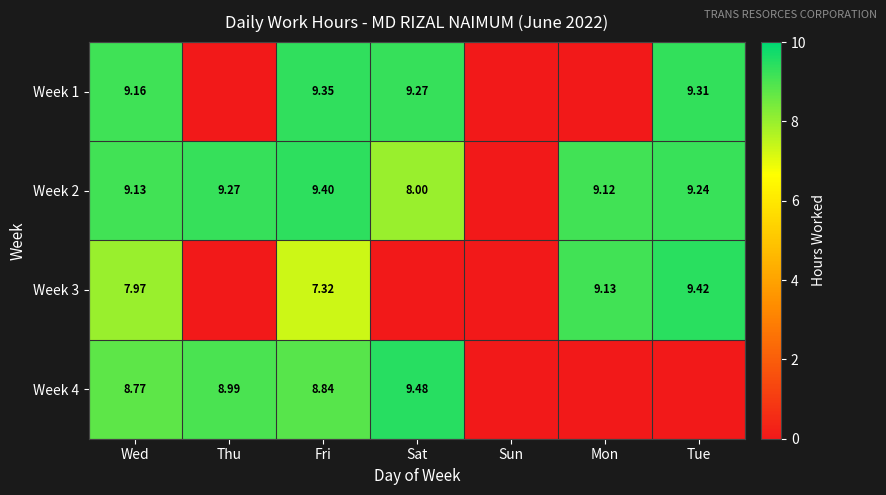

At which category is the sum across all series the highest?

Wed